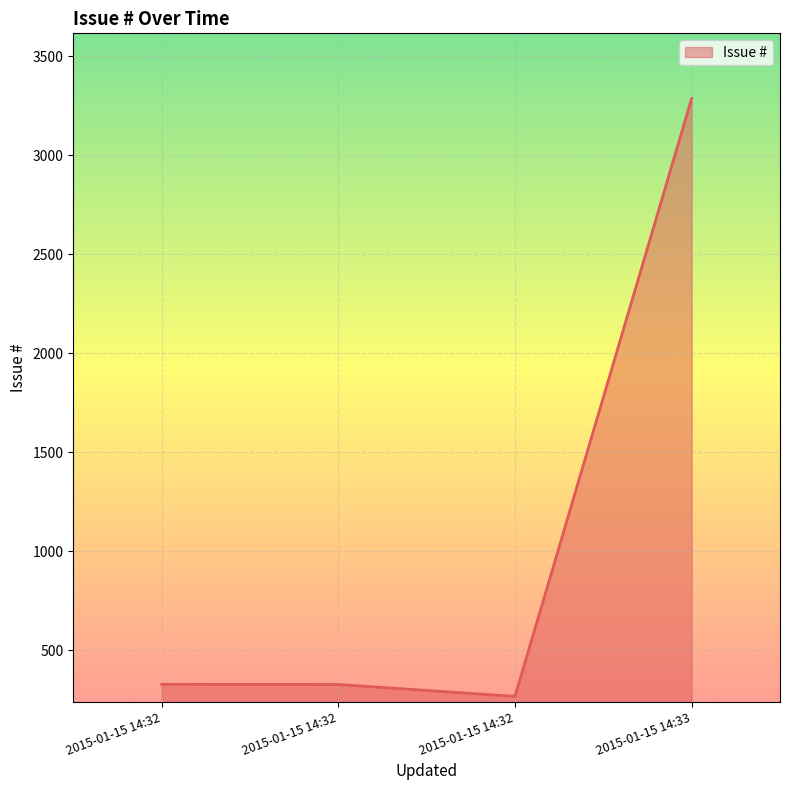

The value at 2015-01-15 14:32 is 202. True or false?

False